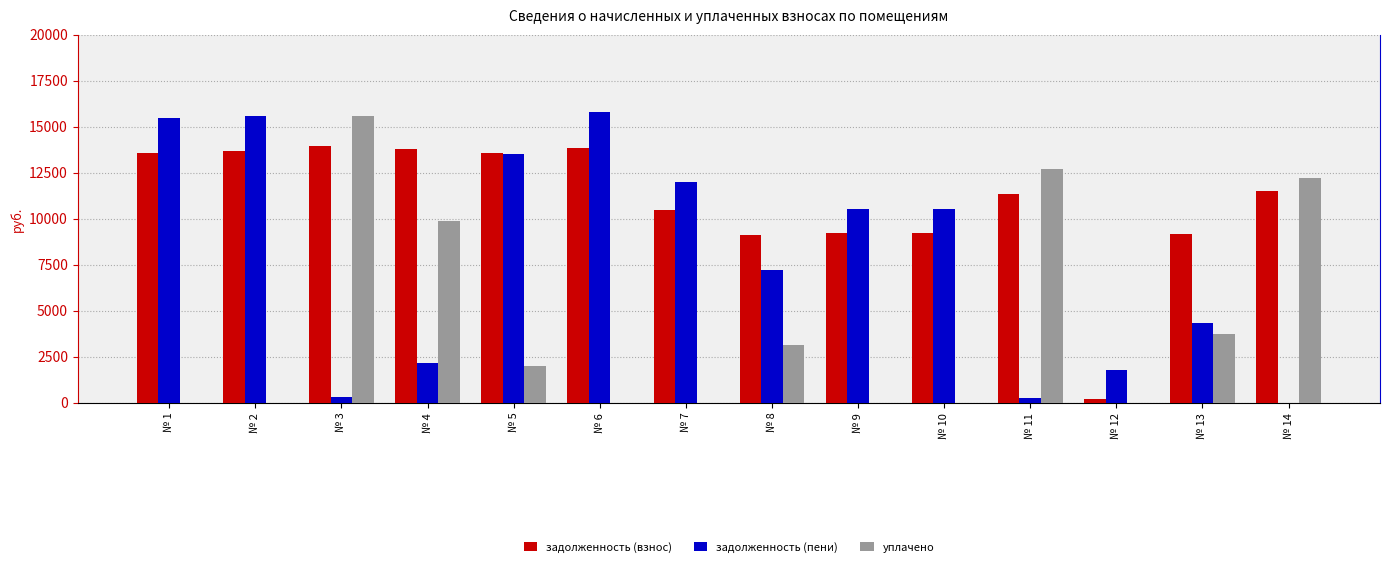

Between № 1 and № 11, which series saw the biggest shift?

задолженность (пени)